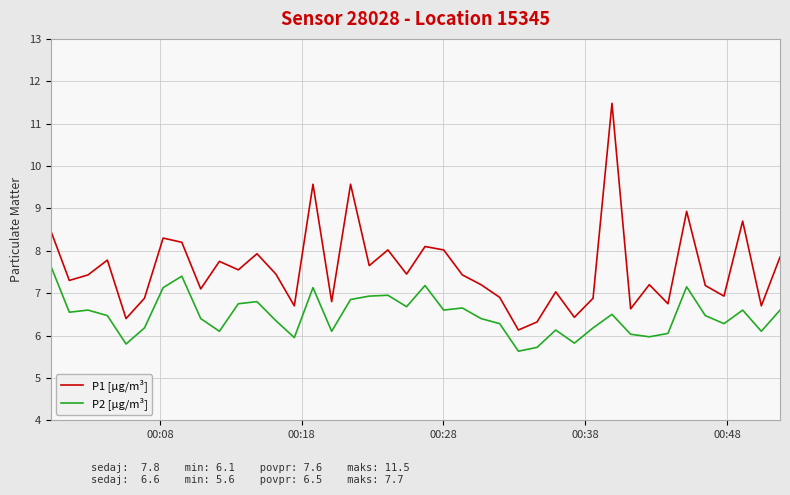

List the series in order of their peak value, lowest first.

P2 [µg/m³], P1 [µg/m³]